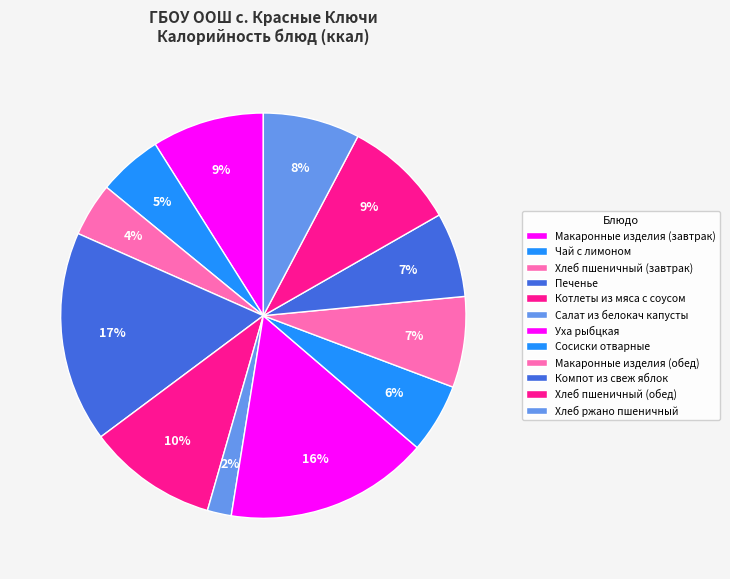

The Хлеб пшеничный (завтрак) slice represents 13% of the pie. True or false?

False